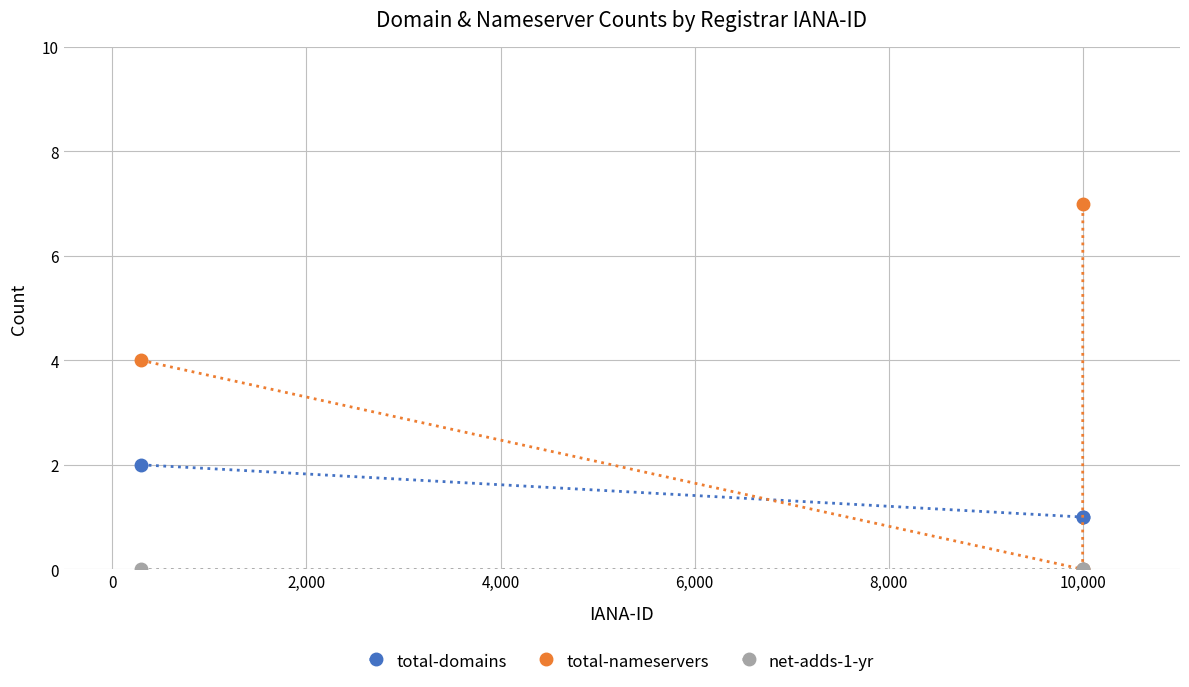

Which series has the largest range (max minus min)?

total-nameservers